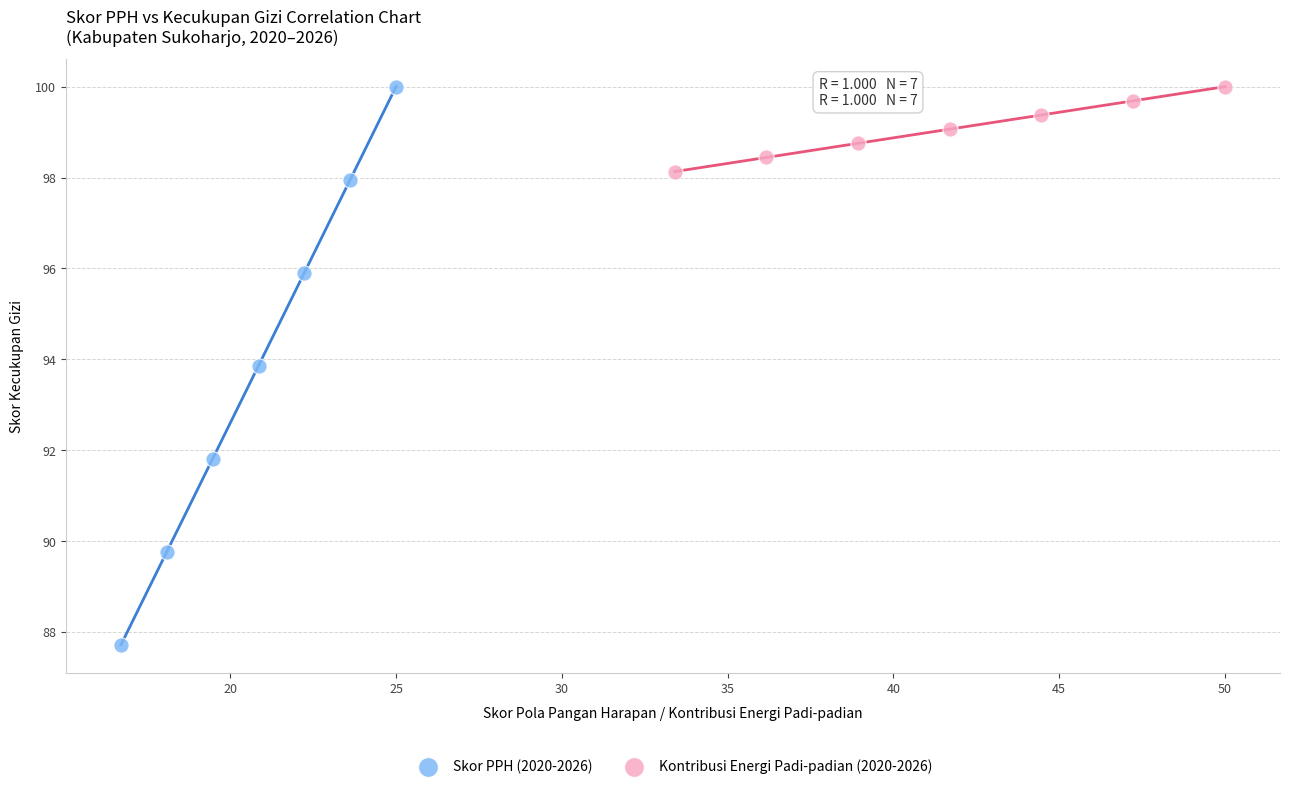

Which series contains the lowest Y value?

Skor PPH (2020-2026)